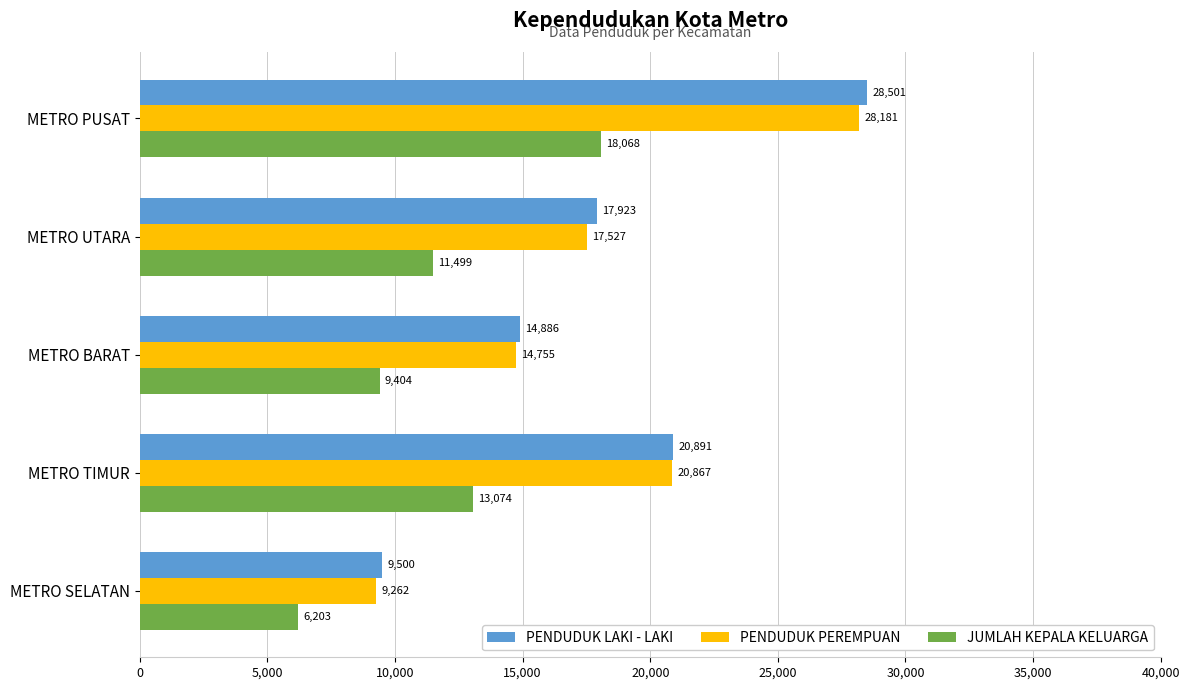

Which series has the largest range (max minus min)?

PENDUDUK LAKI - LAKI